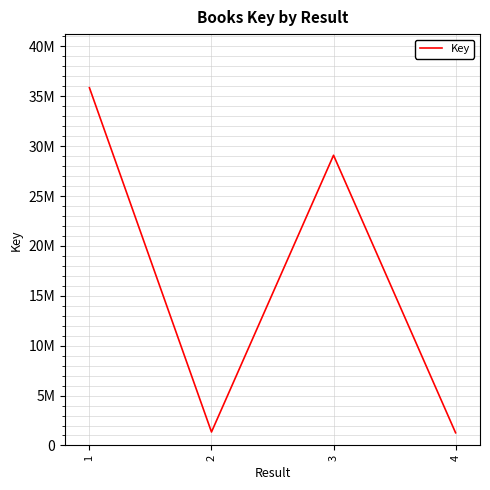

At which label is the value closest to 18560952?

3